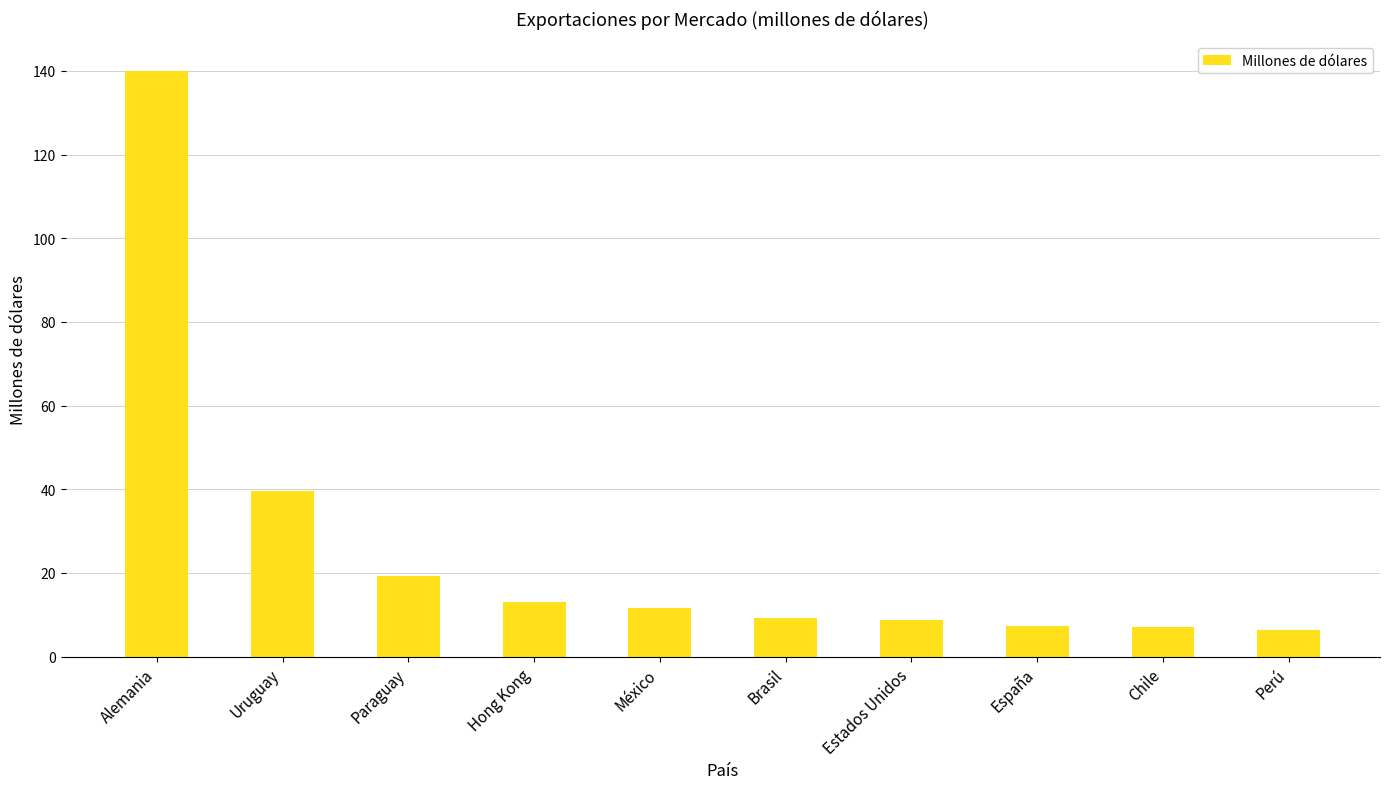

How many bars are there in total?

10